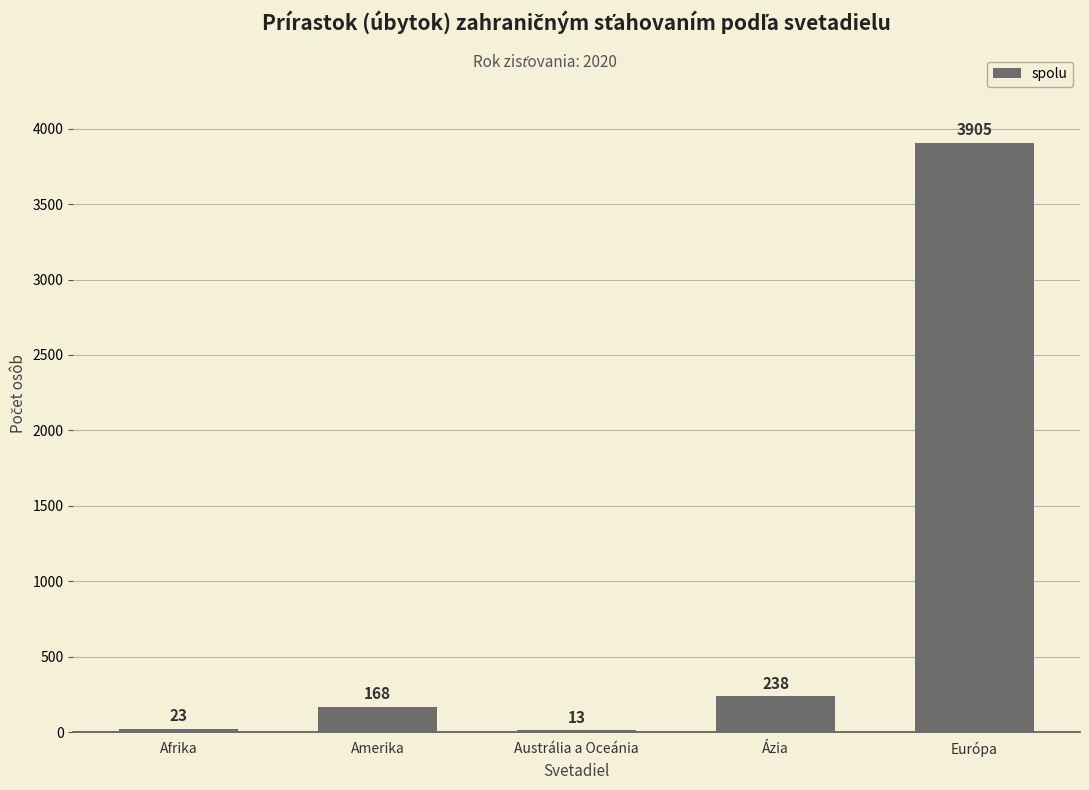

What is the change in value from Ázia to Európa?

+3667